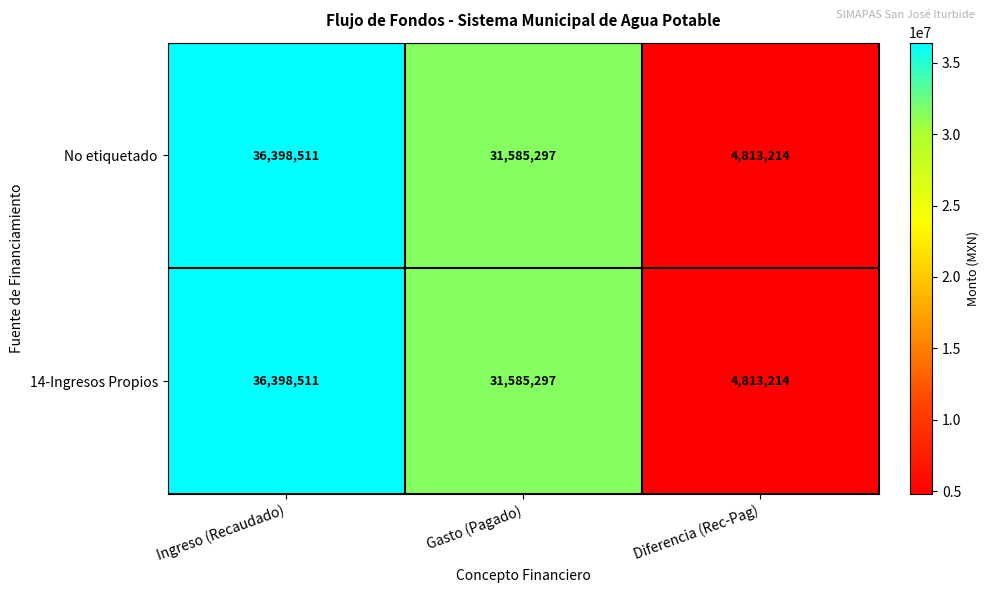

Count the number of data series in this chart.

2